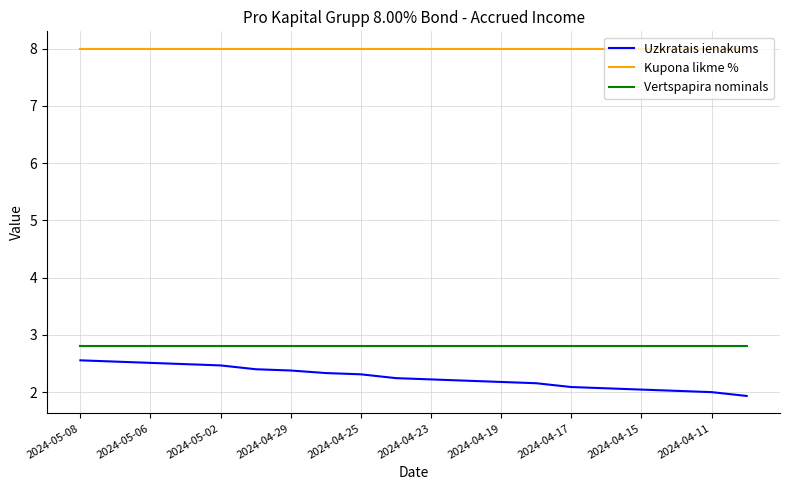

Which series has the widest spread of values?

Uzkratais ienakums